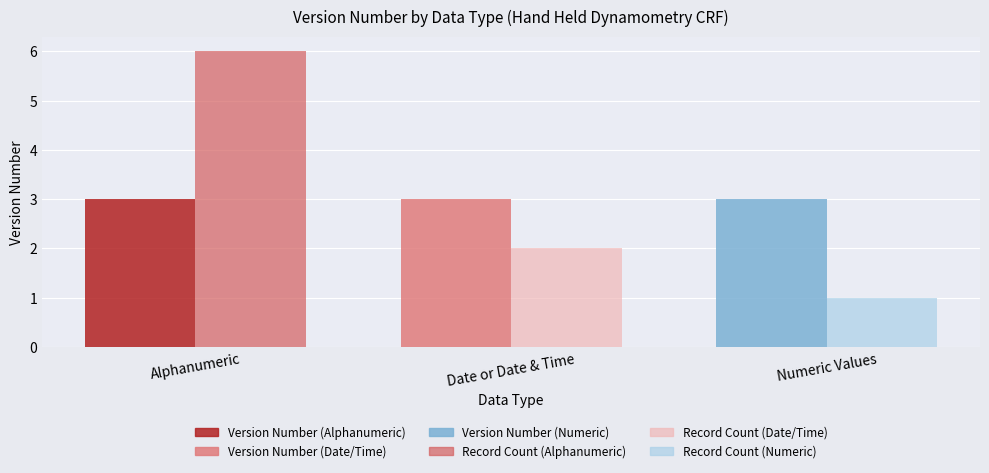

What is the maximum value shown in the chart?

6